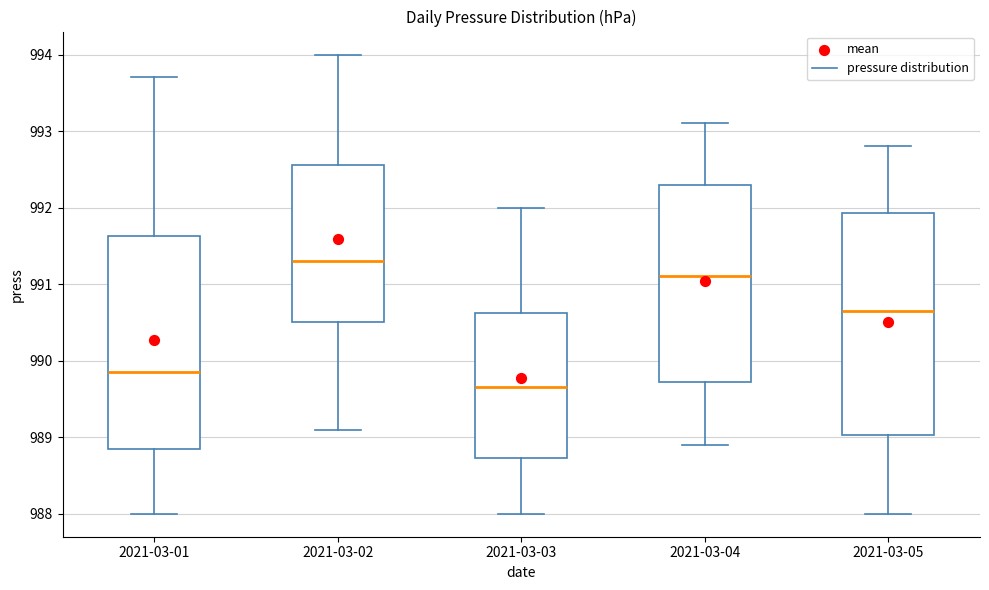

Reading left to right, transcribe this box plot: for each box, give where its median line is, the range the box spans, and where its two whiskers end, as read against the y-axis. The values are not printed on the chart, so give them approximately, as read against the axis.

2021-03-01: median 989.9, box 988.9 to 991.6, whiskers 988.0 to 993.7
2021-03-02: median 991.3, box 990.5 to 992.6, whiskers 989.1 to 994.0
2021-03-03: median 989.7, box 988.7 to 990.6, whiskers 988.0 to 992.0
2021-03-04: median 991.1, box 989.7 to 992.3, whiskers 988.9 to 993.1
2021-03-05: median 990.7, box 989.0 to 991.9, whiskers 988.0 to 992.8